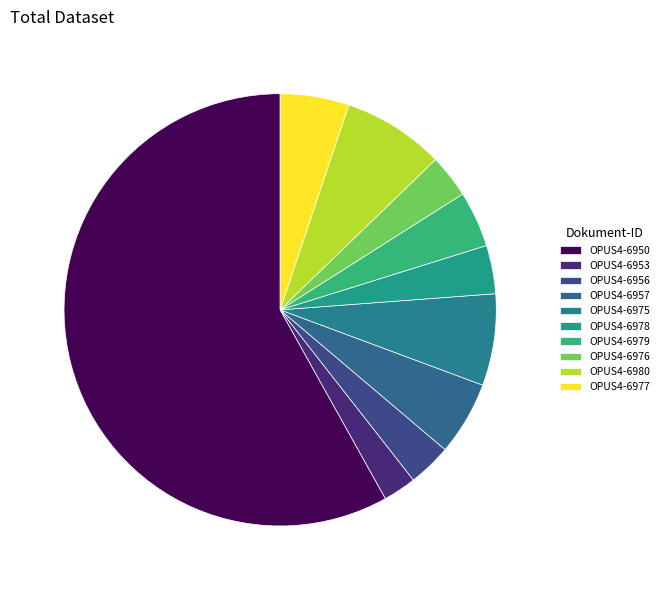

What is the change in value from OPUS4-6976 to OPUS4-6977?

+10